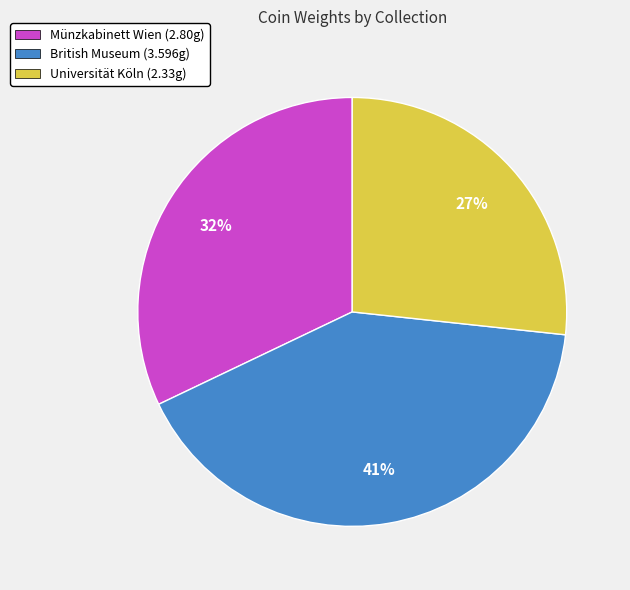

True or false: Münzkabinett Wien accounts for 44% of the total.

False